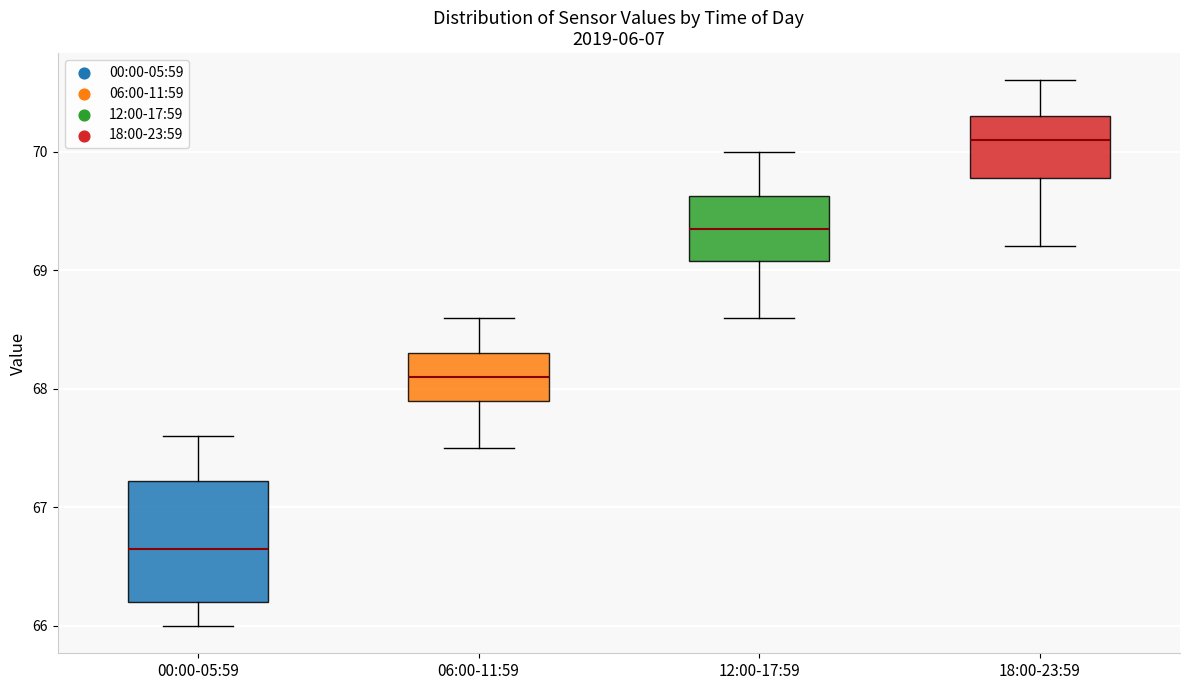

Comparing the boxes themselves (not the whiskers), which one is the tallest?

00:00-05:59